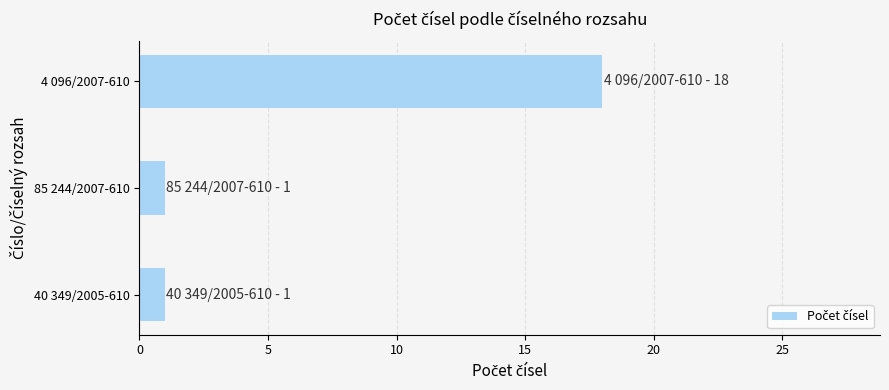

What is the average value?

7